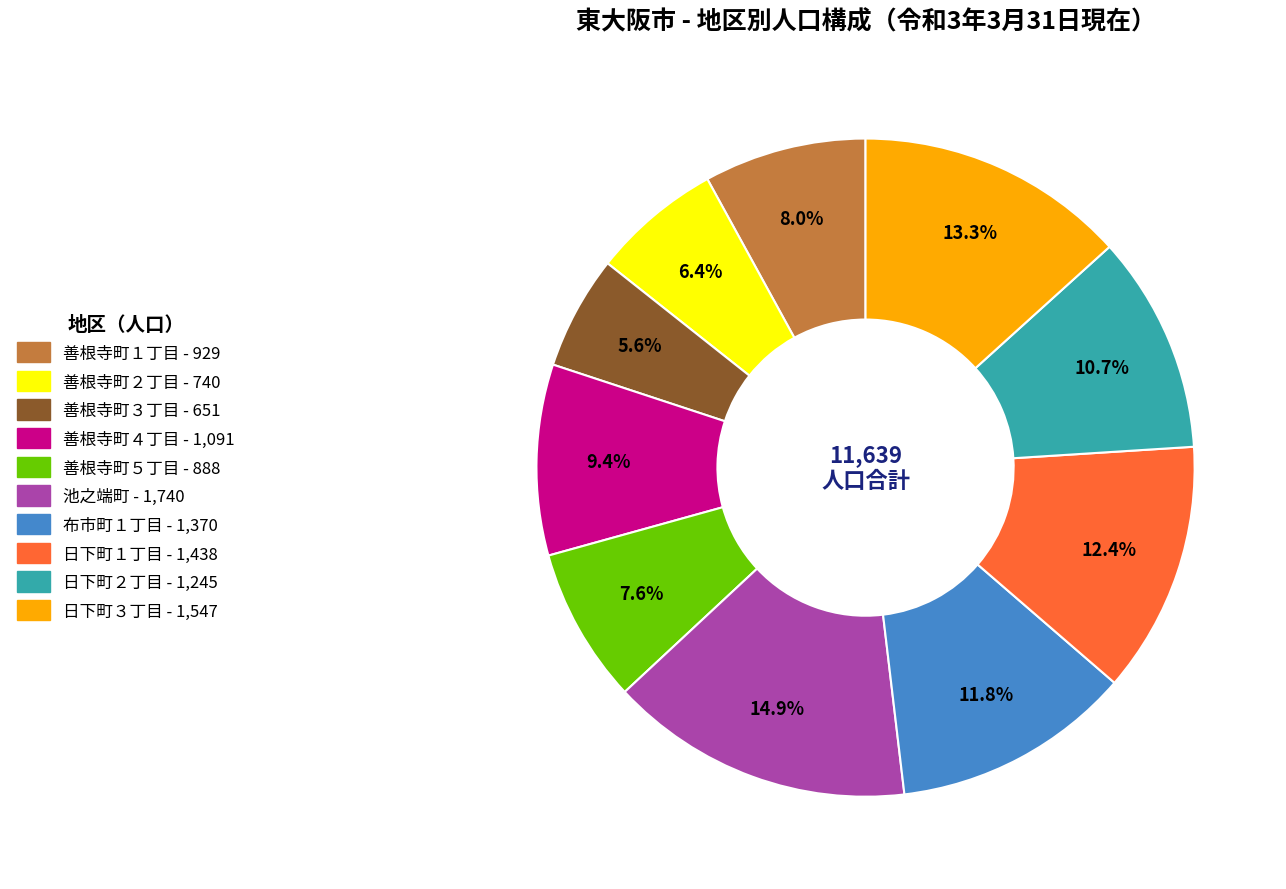

Approximately how many times larger is the value at 日下町３丁目 compared to 善根寺町２丁目?

2.1